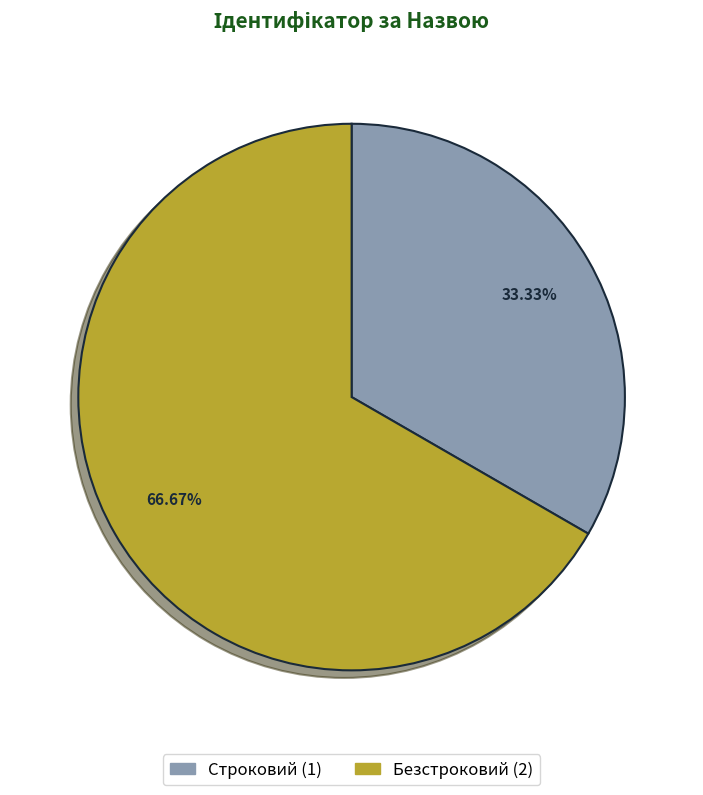

To the nearest percent, what is the average slice percentage?

50%